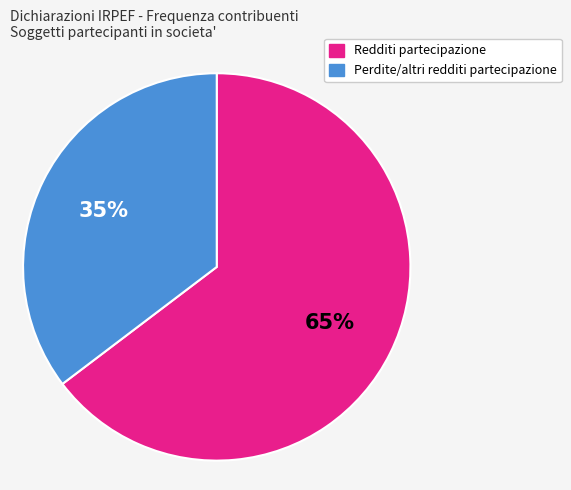

The Redditi partecipazione slice represents 50% of the pie. True or false?

False